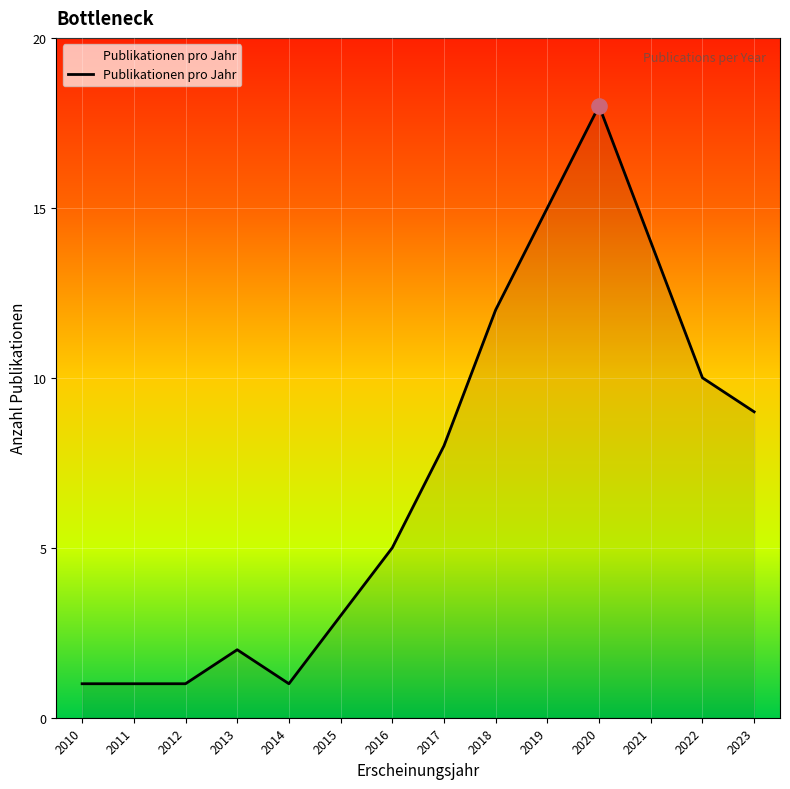

What is the ratio of the value at 2023 to the value at 2014?

9.0